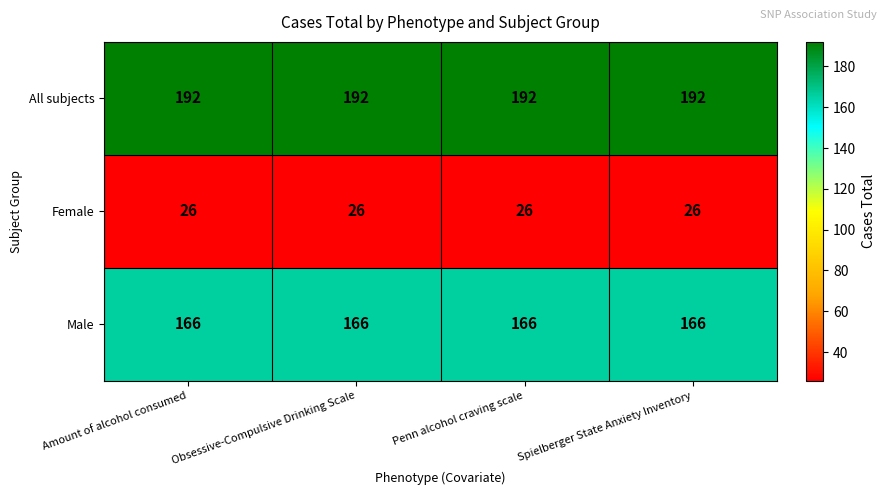

What is the total value across all series at Penn alcohol craving scale?

384